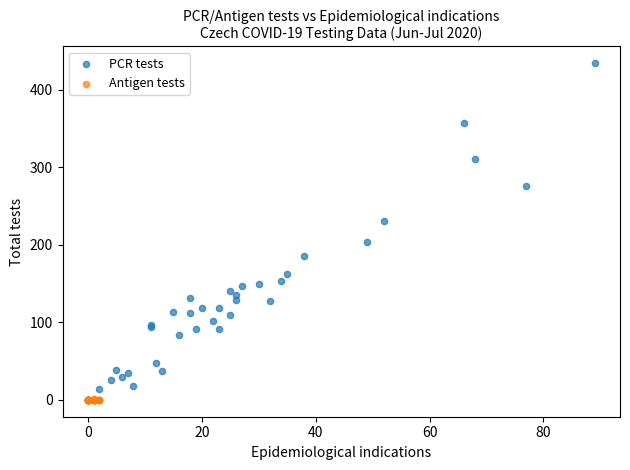

Which series has the widest spread of Y values?

PCR tests